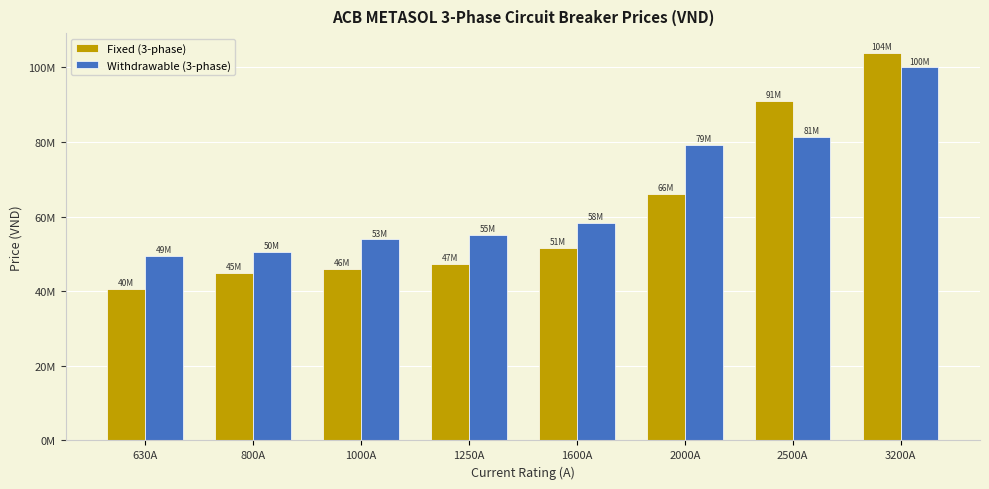

Which category has the highest value across all series?

3200A